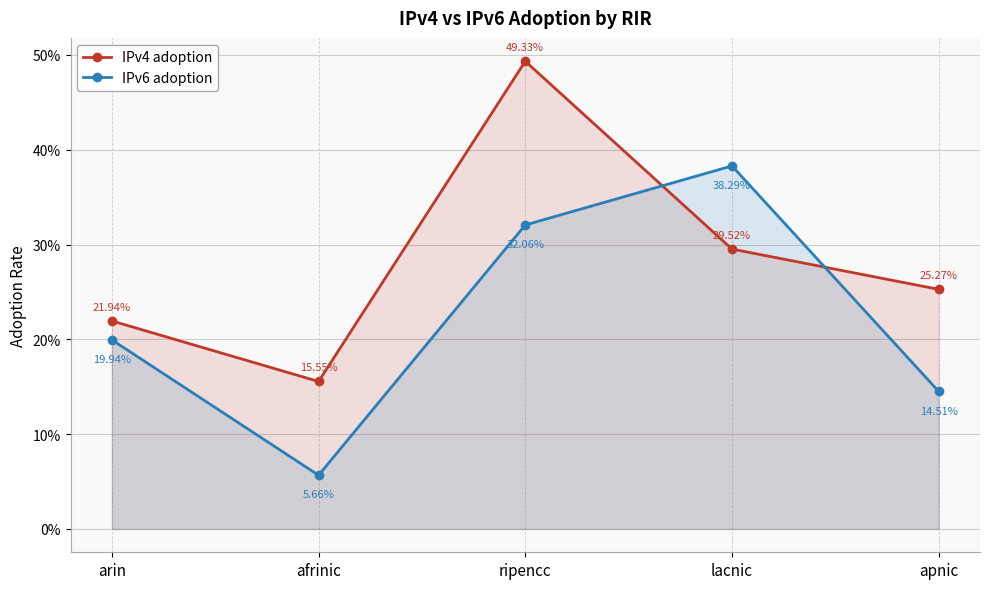

List the series in order of their overall mean, lowest first.

IPv6 adoption, IPv4 adoption